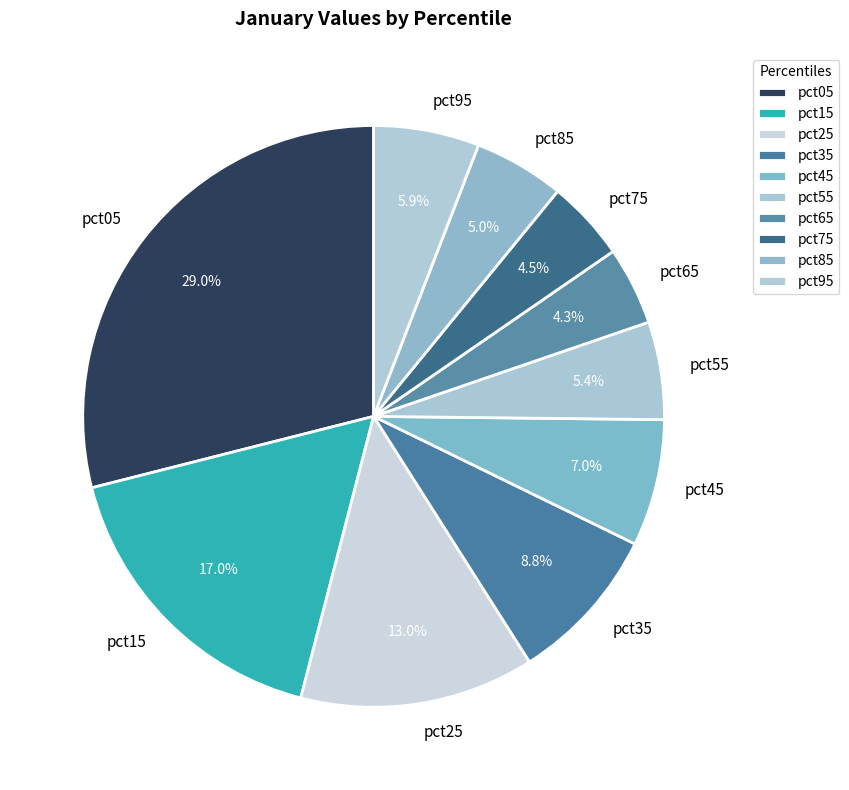

To the nearest percent, what is the difference between the largest and smallest slice percentages?

25%